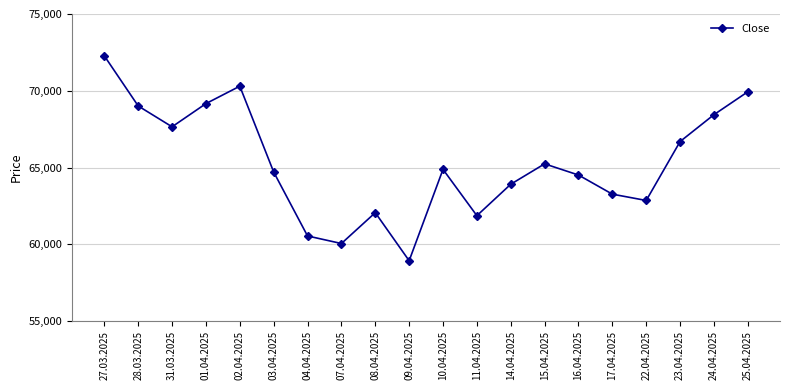

True or false: there are more than 0 points higher than both neighbors.

True